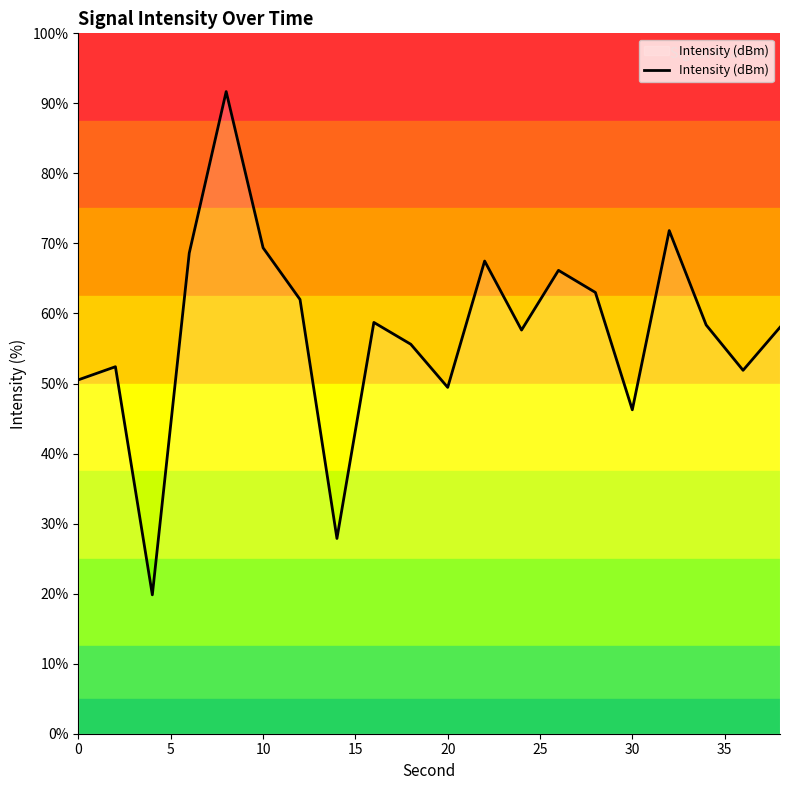

What is the maximum value shown in the chart?

91.7